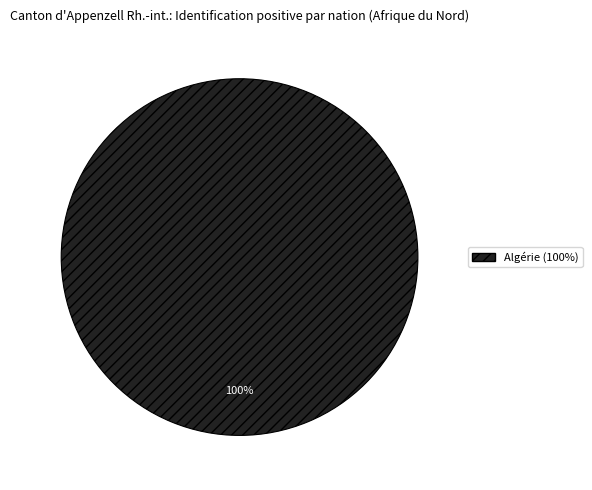

Rank the categories by value from lowest to highest.

Algérie (100%)